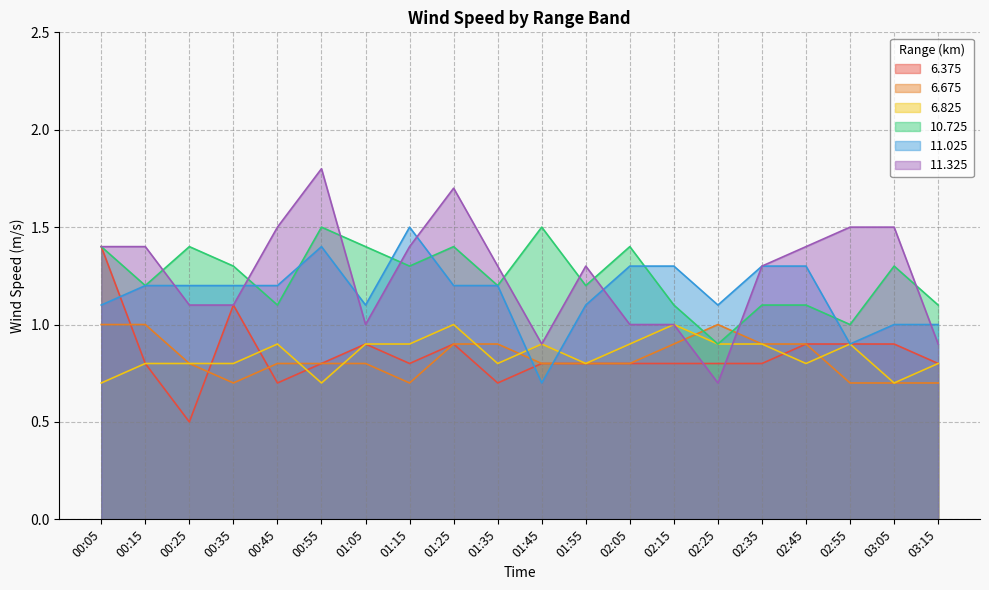

Where is the first local maximum for 11.325?

00:55